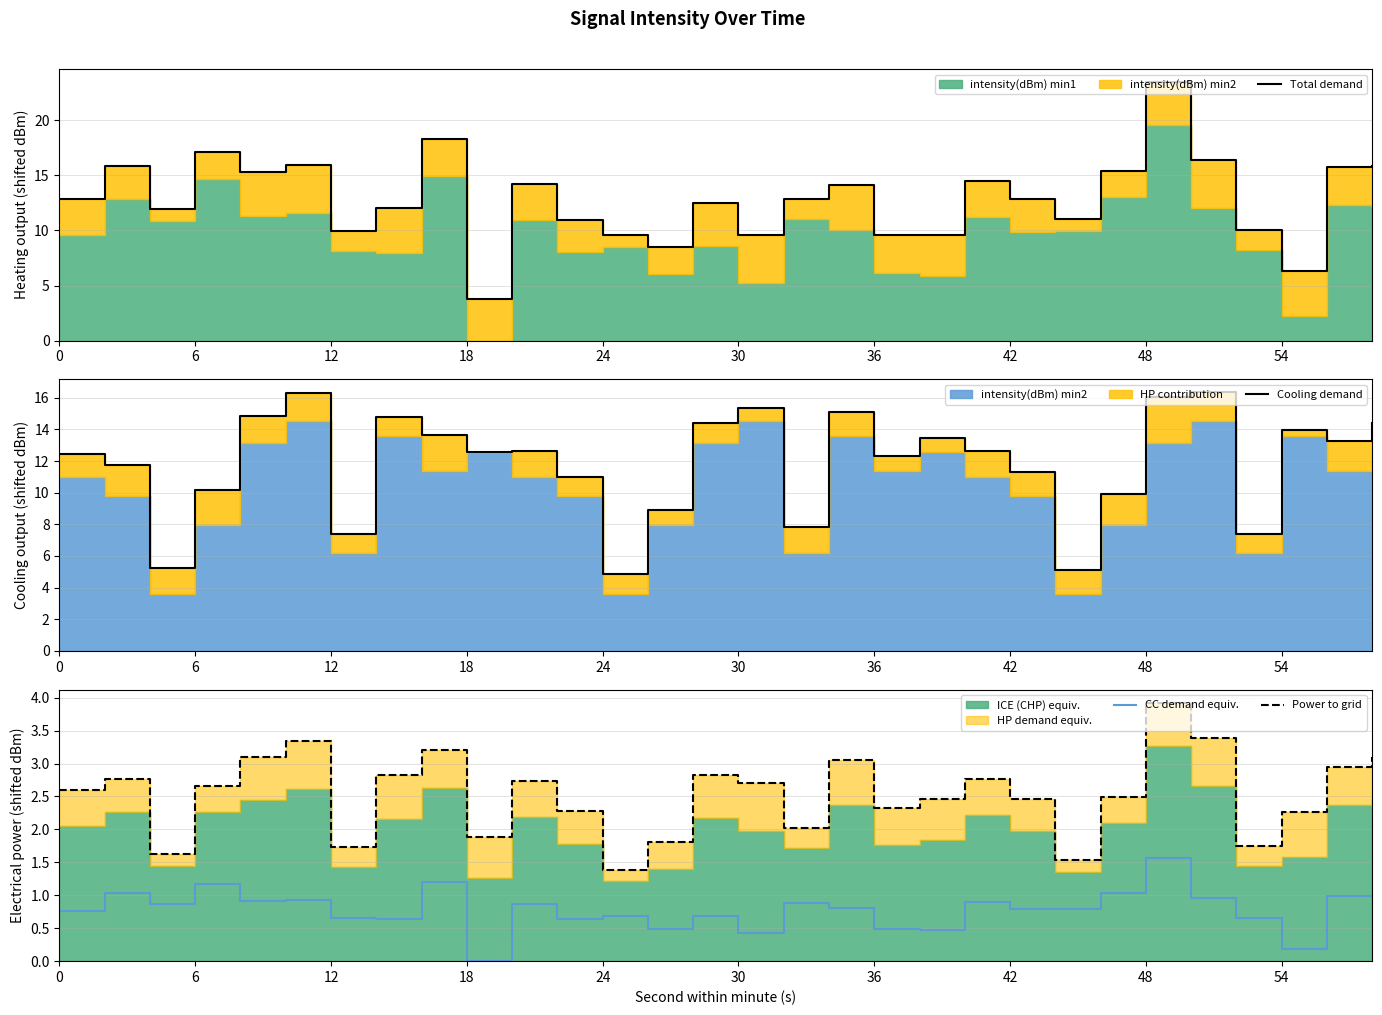

True or false: CC demand equiv. has a value of 0.2 at 54.

True